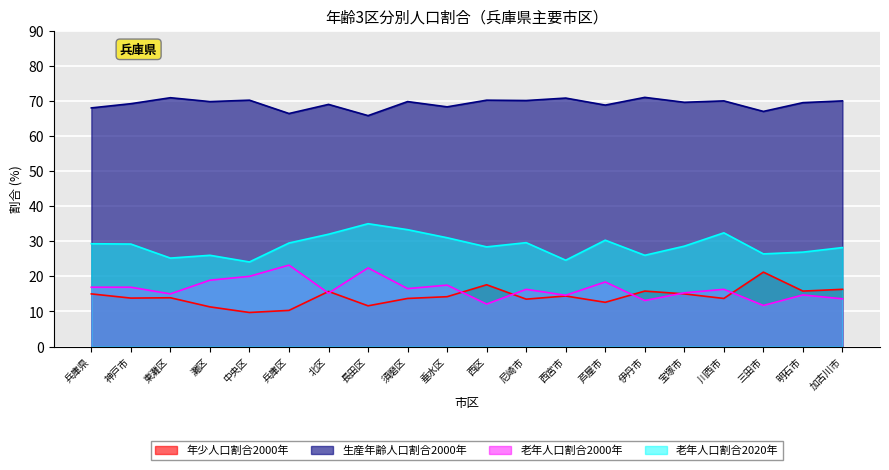

Is it true that 年少人口割合2000年 equals 20.2 at 芦屋市?

False